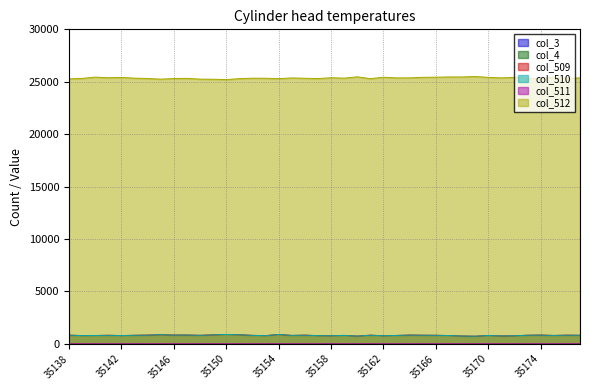

Does the chart display data point markers on the line(s)?

No